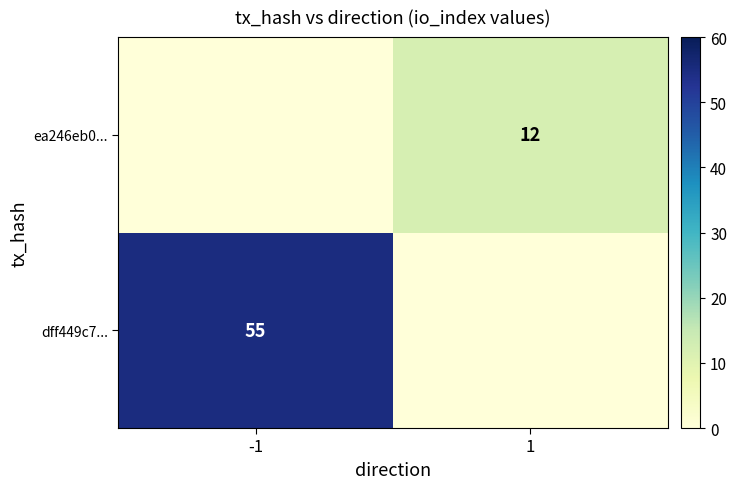

The dff449c7... series shows 33 at -1. True or false?

False